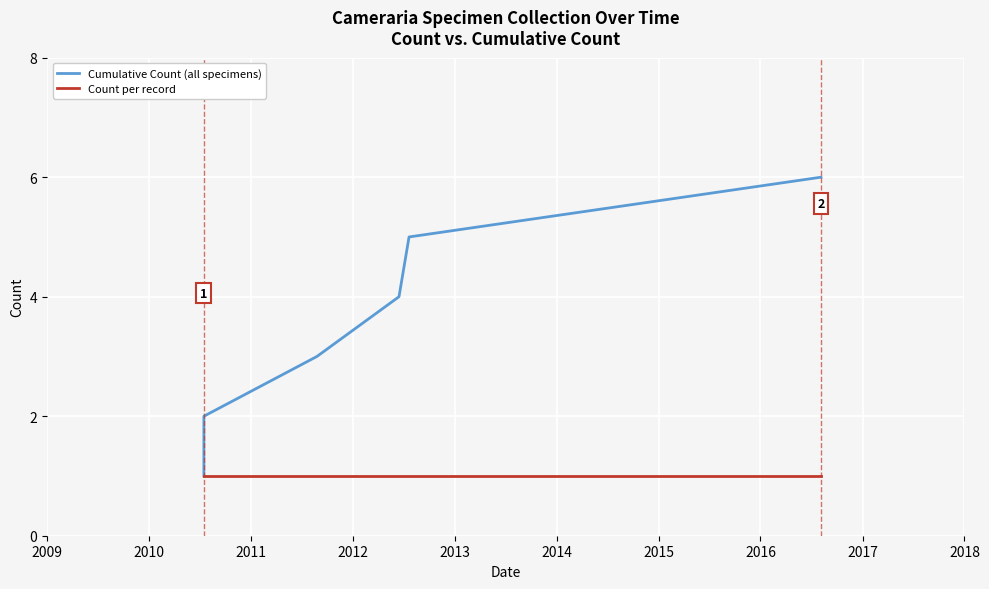

The value of Count per record at 2010 is 2. True or false?

False